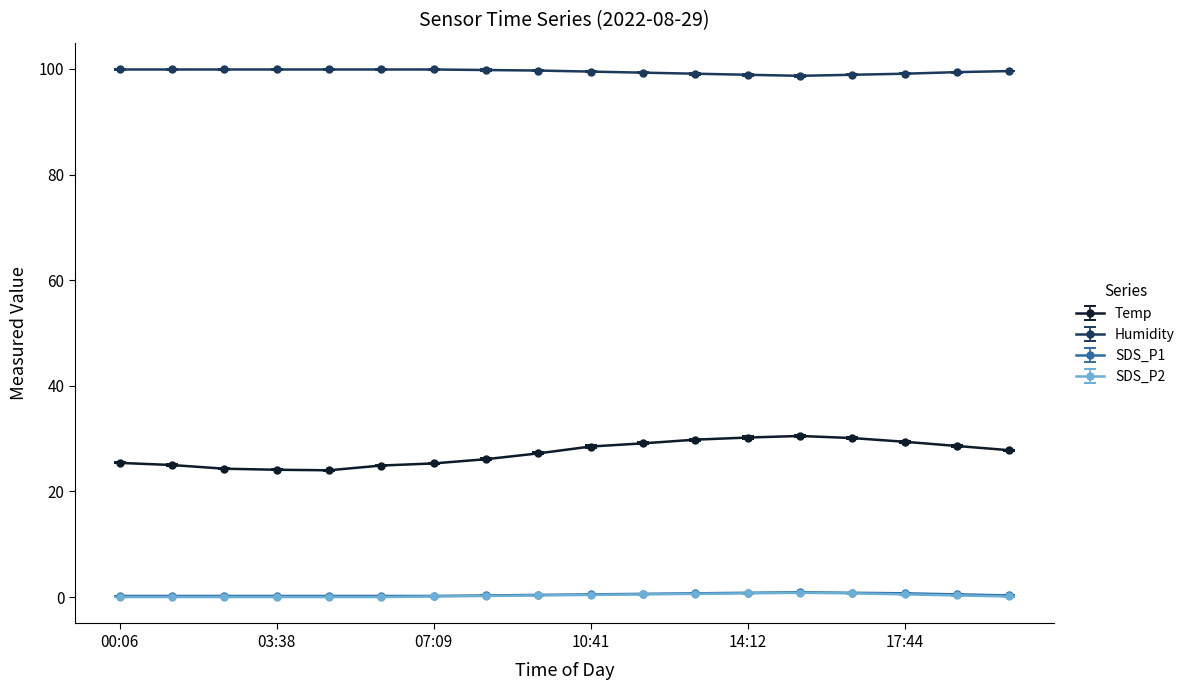

True or false: SDS_P2 and SDS_P1 intersect in this chart.

False